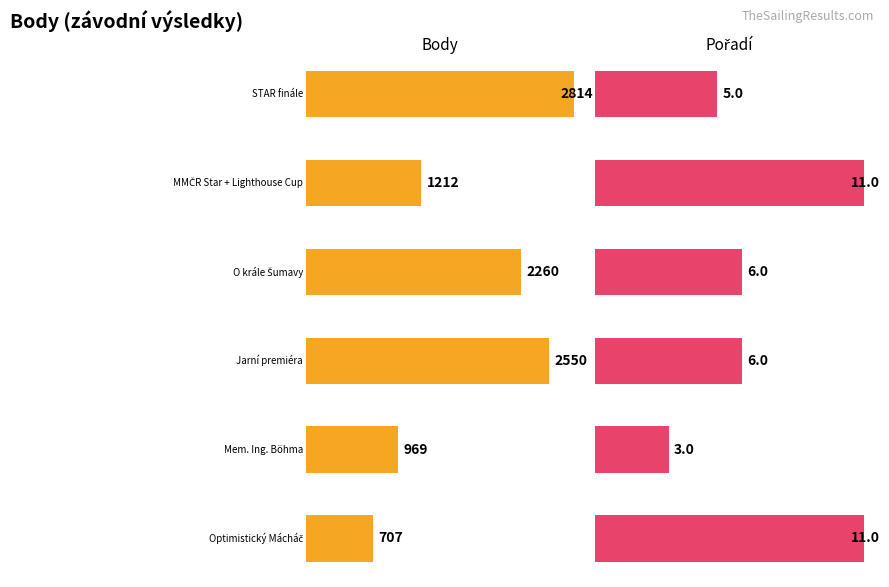

What value does the Body series have at Jarní premiéra?

2550